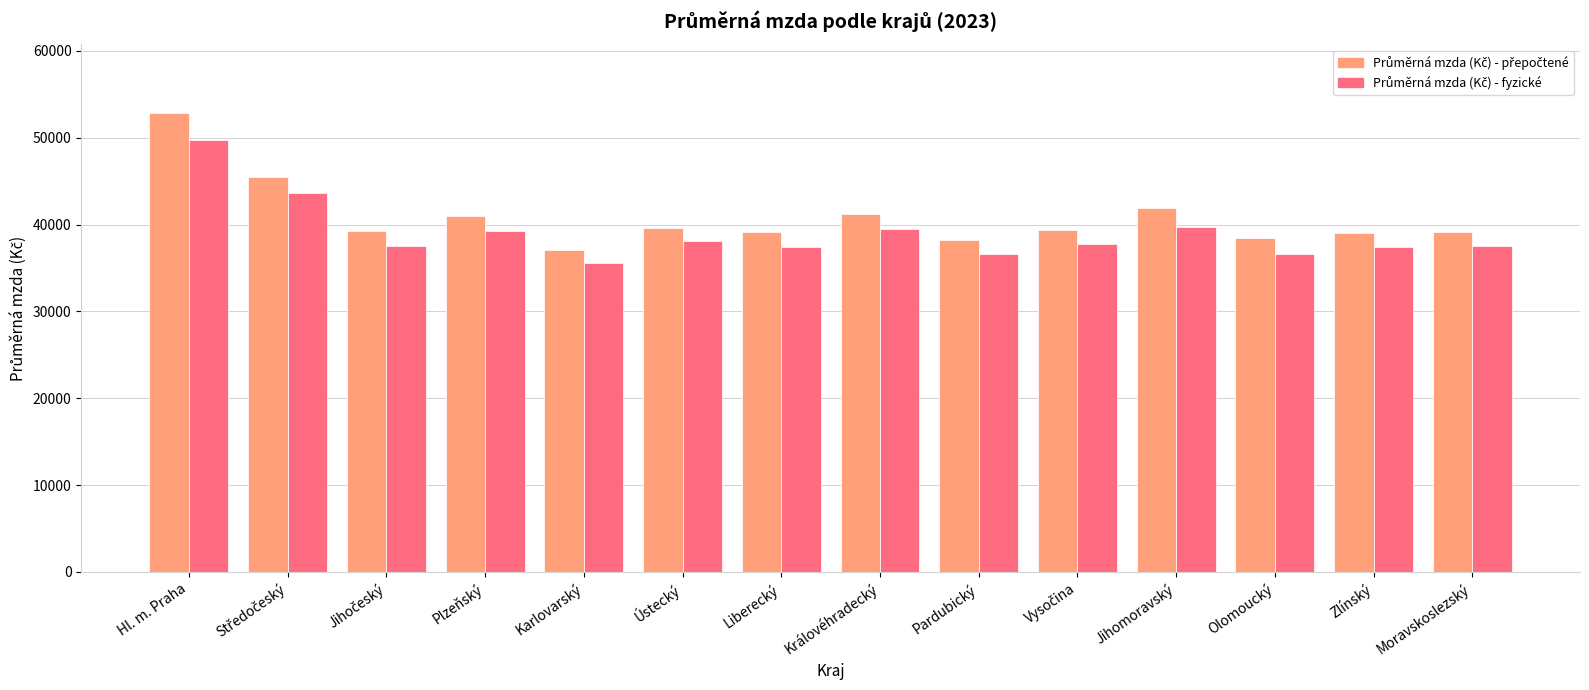

At which category is the sum across all series the highest?

Hl. m. Praha